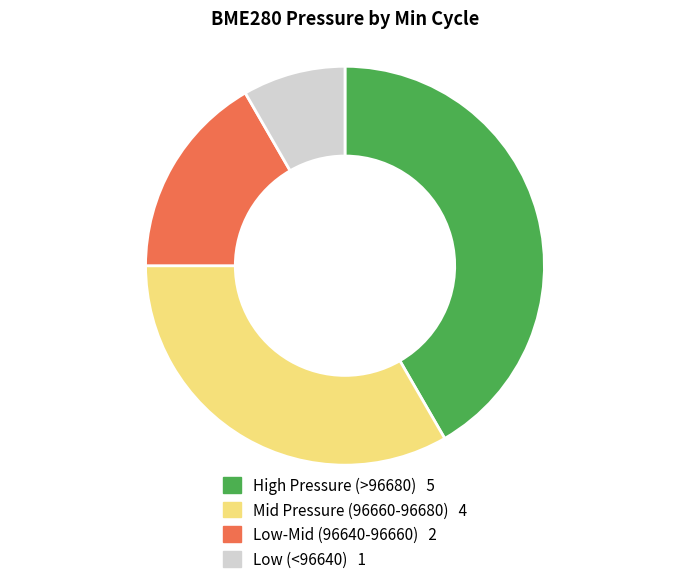

Is there any slice that represents more than half of the pie?

No